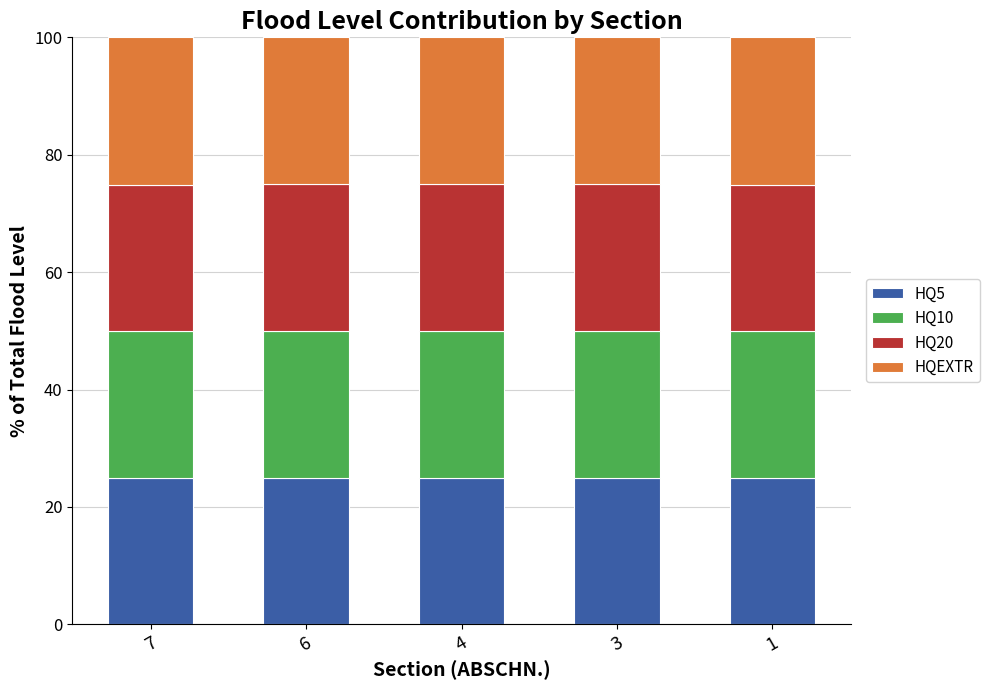

What is the average value of the HQ5 series?

25.0